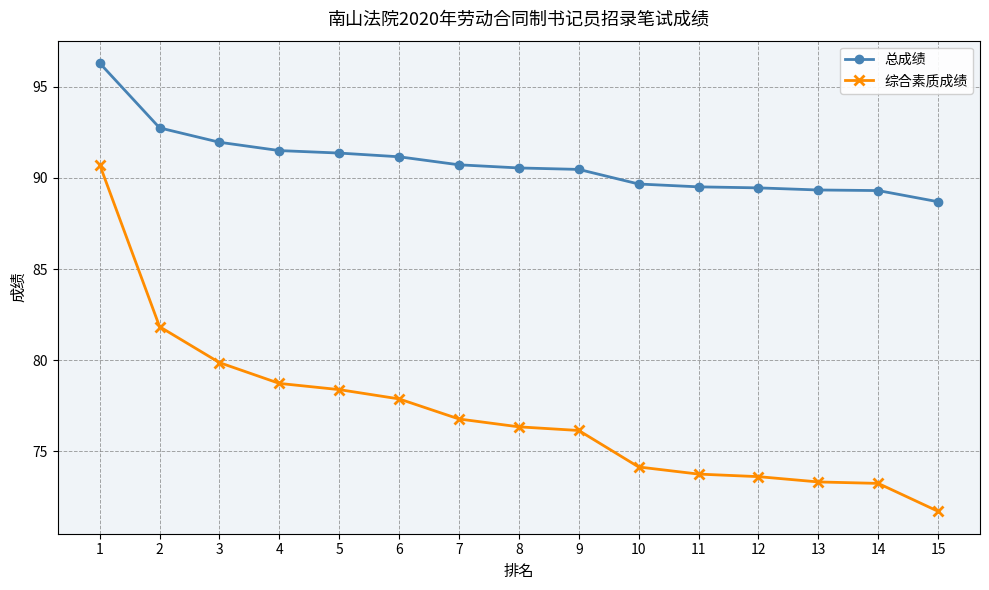

True or false: 综合素质成绩 and 总成绩 cross at least once.

False